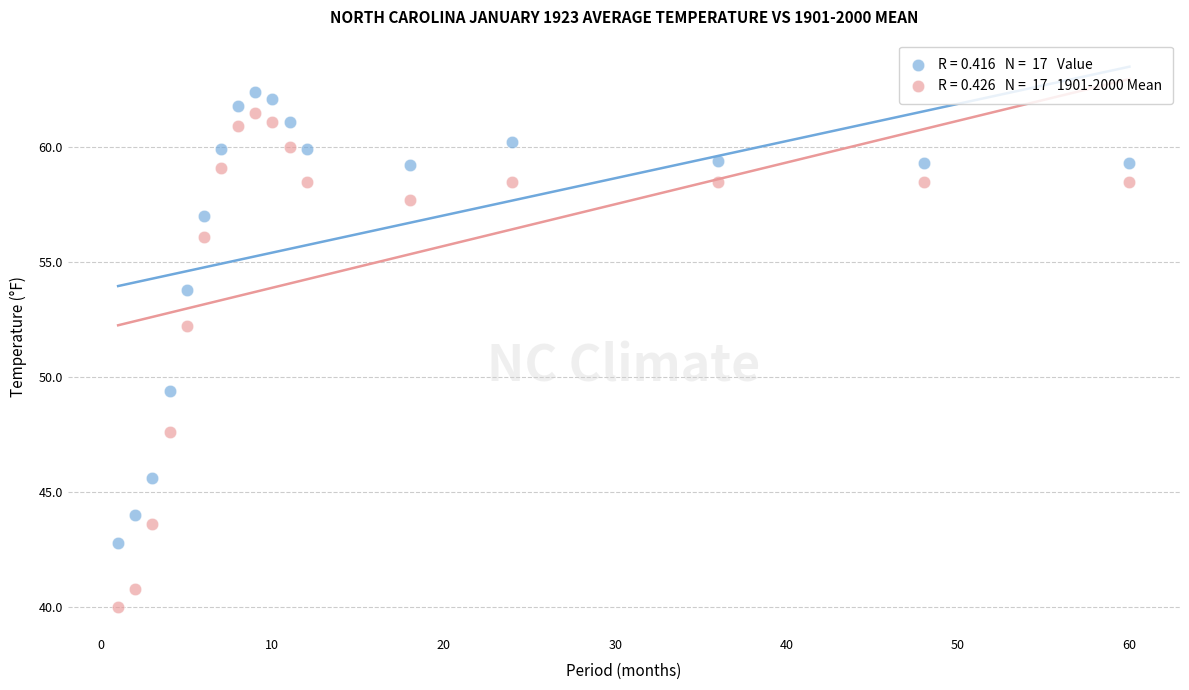

Across all data points, what is the range of Y values (max minus min)?

22.4